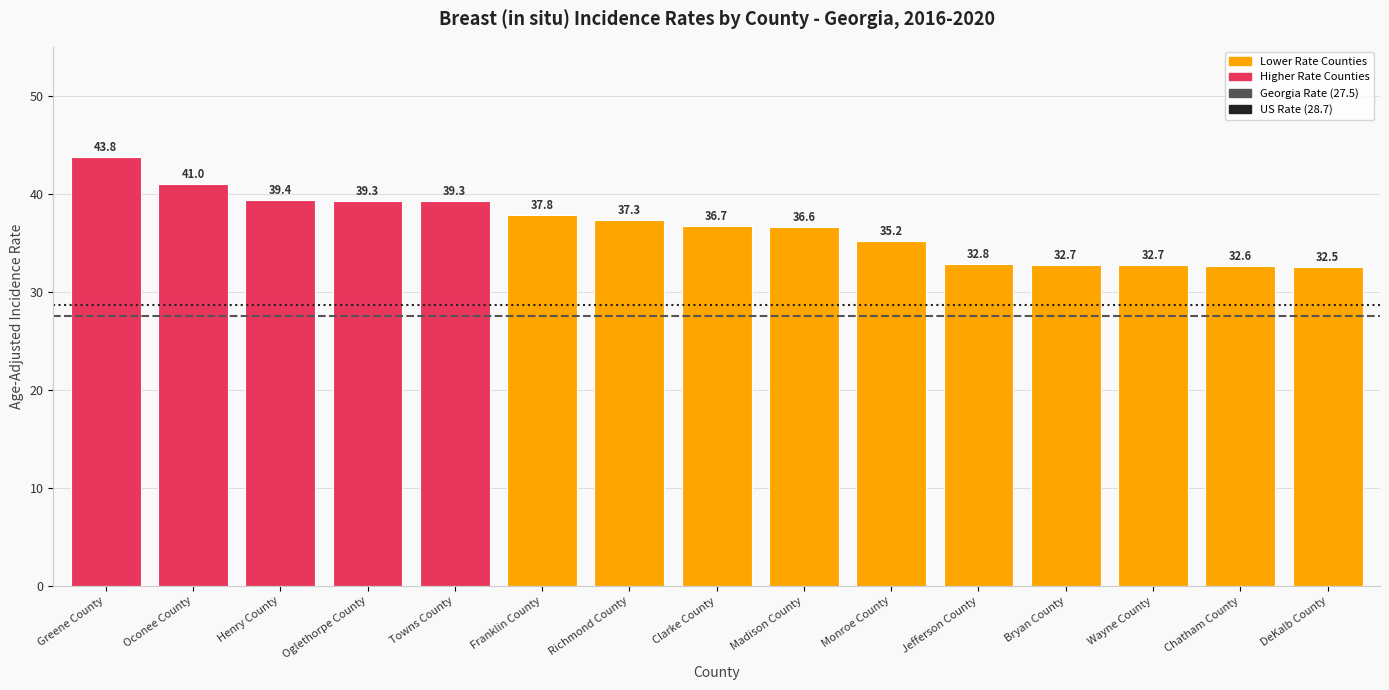

What is the sum of all values?

549.7